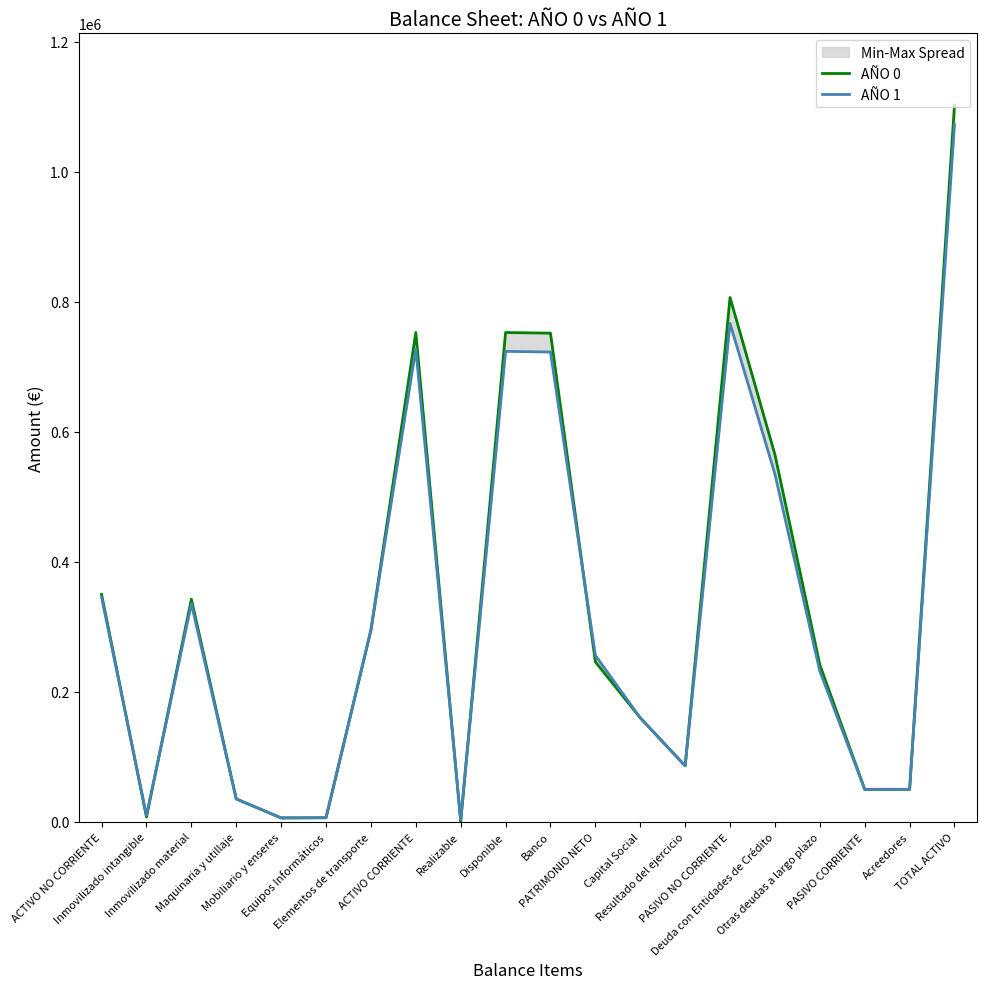

Reading left to right, extract all data points from this chart.

AÑO 0: ACTIVO NO CORRIENTE=350040	Inmovilizado intangible=7500	Inmovilizado material=342540	Maquinaria y utillaje=35220	Mobiliario y enseres=6030	Equipos Informáticos=6290	Elementos de transporte=295000	ACTIVO CORRIENTE=752867	Realizable=0	Disponible=752867	Banco=751867	PATRIMONIO NETO=246113	Capital Social=160000	Resultado del ejercicio=86113	PASIVO NO CORRIENTE=806794	Deuda con Entidades de Crédito=565000	Otras deudas a largo plazo=241794	PASIVO CORRIENTE=50000	Acreedores=50000	TOTAL ACTIVO=1102907
AÑO 1: ACTIVO NO CORRIENTE=345540	Inmovilizado intangible=10000	Inmovilizado material=335540	Maquinaria y utillaje=35220	Mobiliario y enseres=6030	Equipos Informáticos=6290	Elementos de transporte=295000	ACTIVO CORRIENTE=727367	Realizable=3500	Disponible=723867	Banco=722867	PATRIMONIO NETO=256113	Capital Social=160000	Resultado del ejercicio=86113	PASIVO NO CORRIENTE=766794	Deuda con Entidades de Crédito=535000	Otras deudas a largo plazo=231794	PASIVO CORRIENTE=50000	Acreedores=50000	TOTAL ACTIVO=1072907